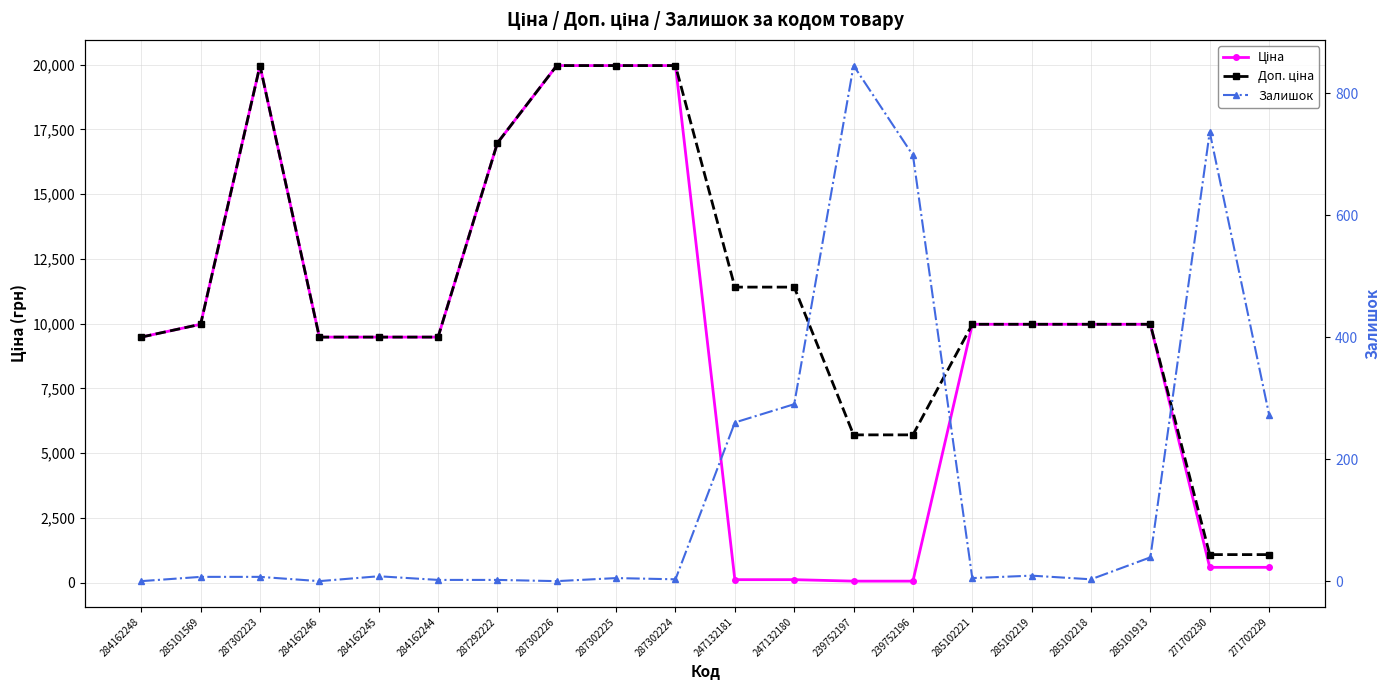

Which label corresponds to the smallest value in the chart?

284162248